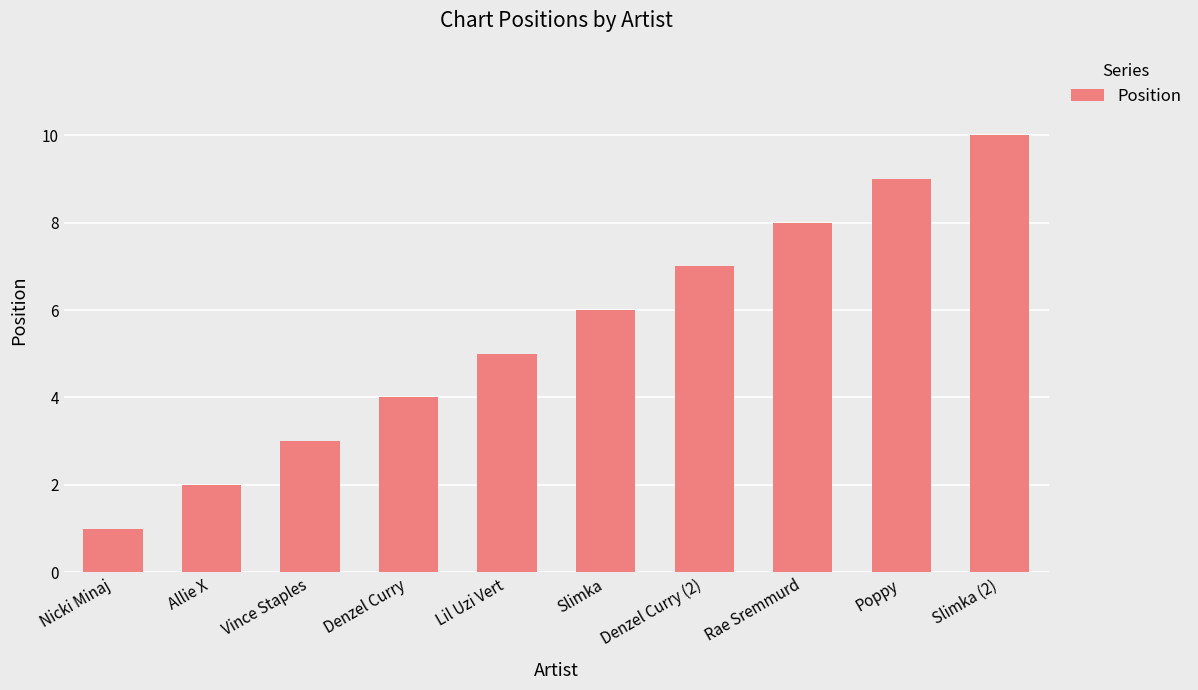

List the labels in order of value, largest first.

Slimka (2), Poppy, Rae Sremmurd, Denzel Curry (2), Slimka, Lil Uzi Vert, Denzel Curry, Vince Staples, Allie X, Nicki Minaj